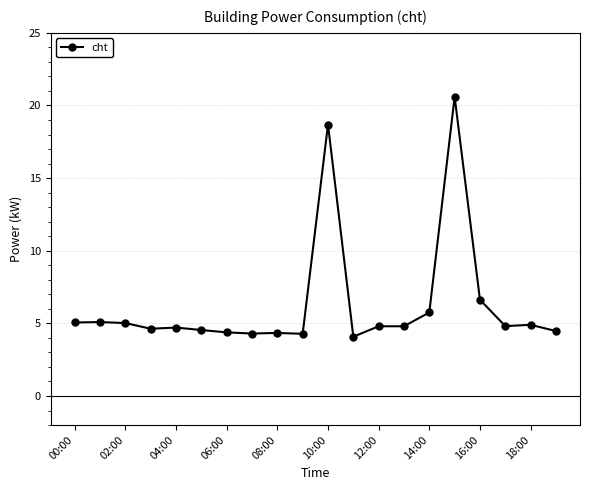

True or false: the data has more than 1 interior local peaks.

True